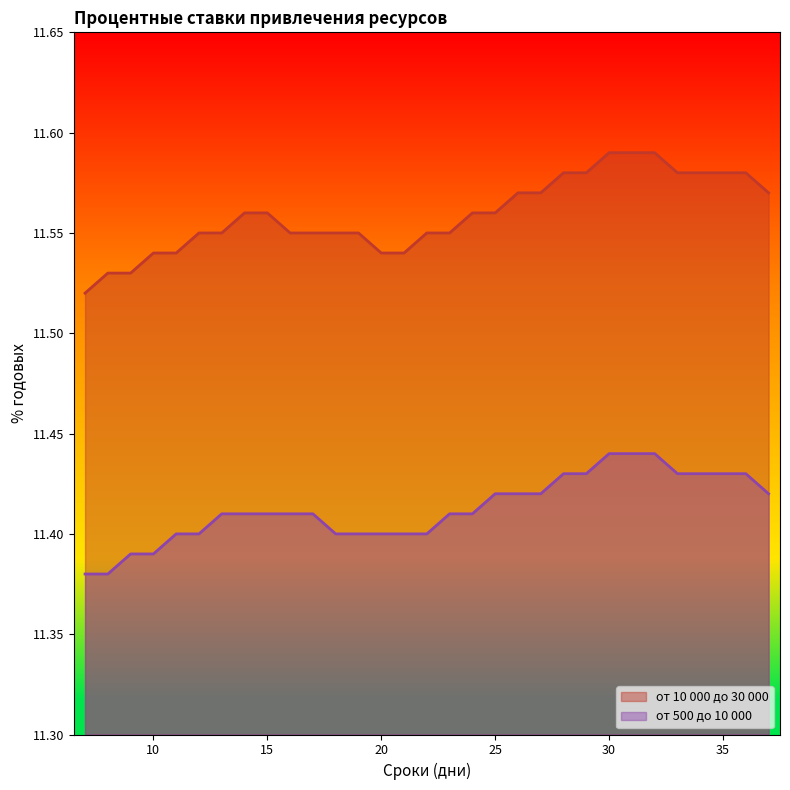

What is the maximum value shown in the chart?

11.6